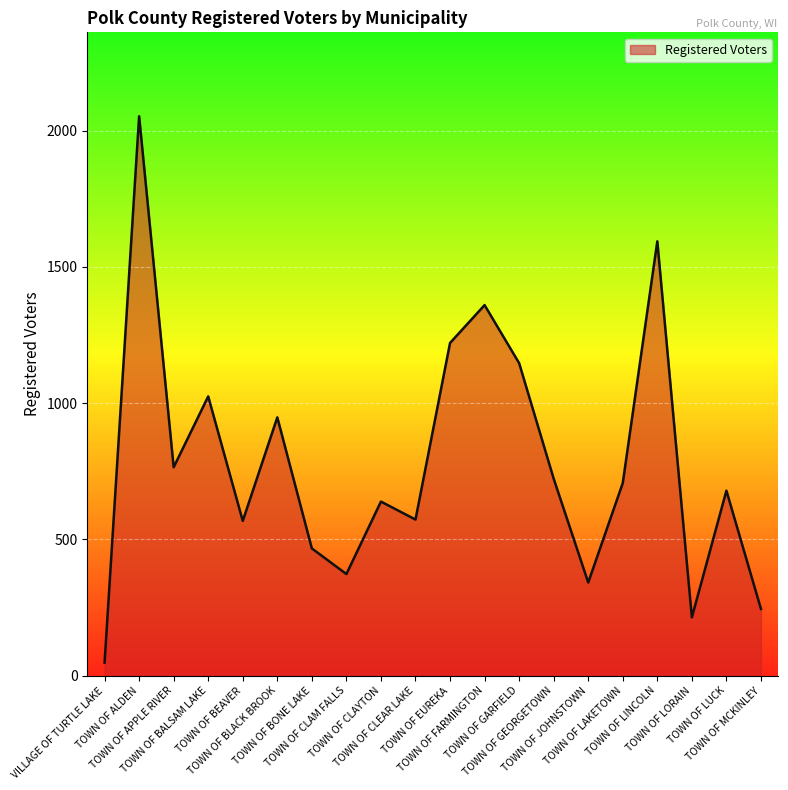

How many lines are shown in the chart?

1